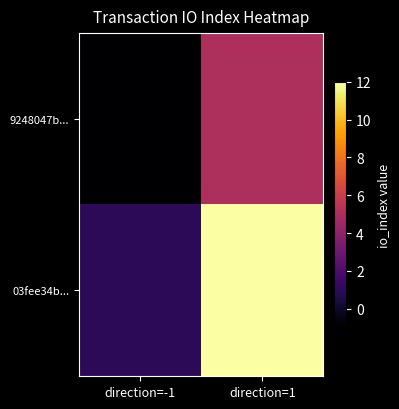

List the series in order of their overall mean, highest first.

03fee34b..., 9248047b...